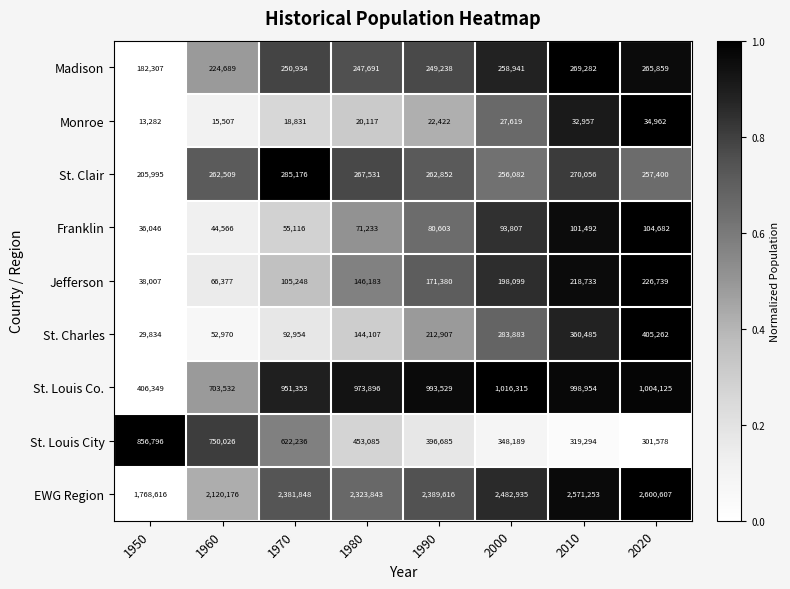

True or false: St. Charles has a value of 61970 at 1990.

False